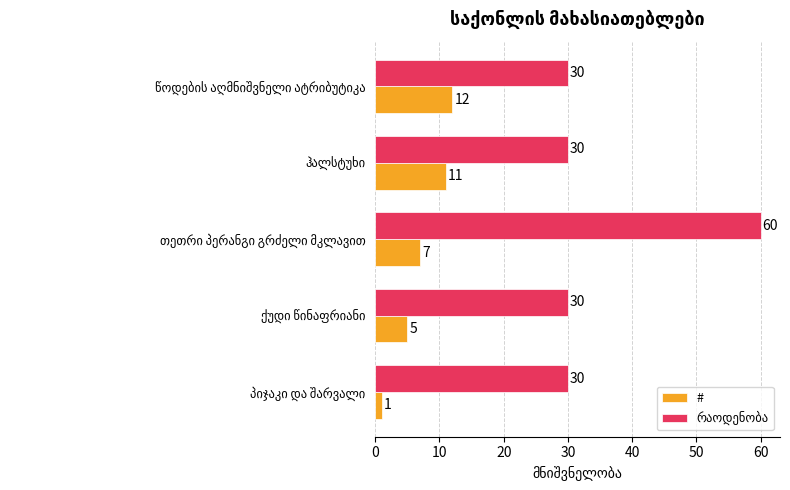

What is the average value of the # series?

7